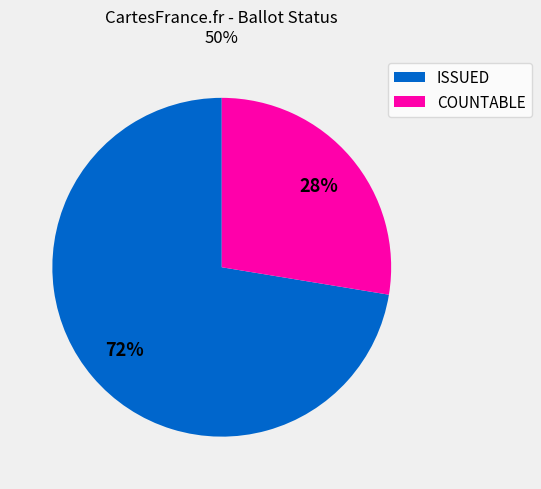

Is there a majority slice in this chart?

Yes